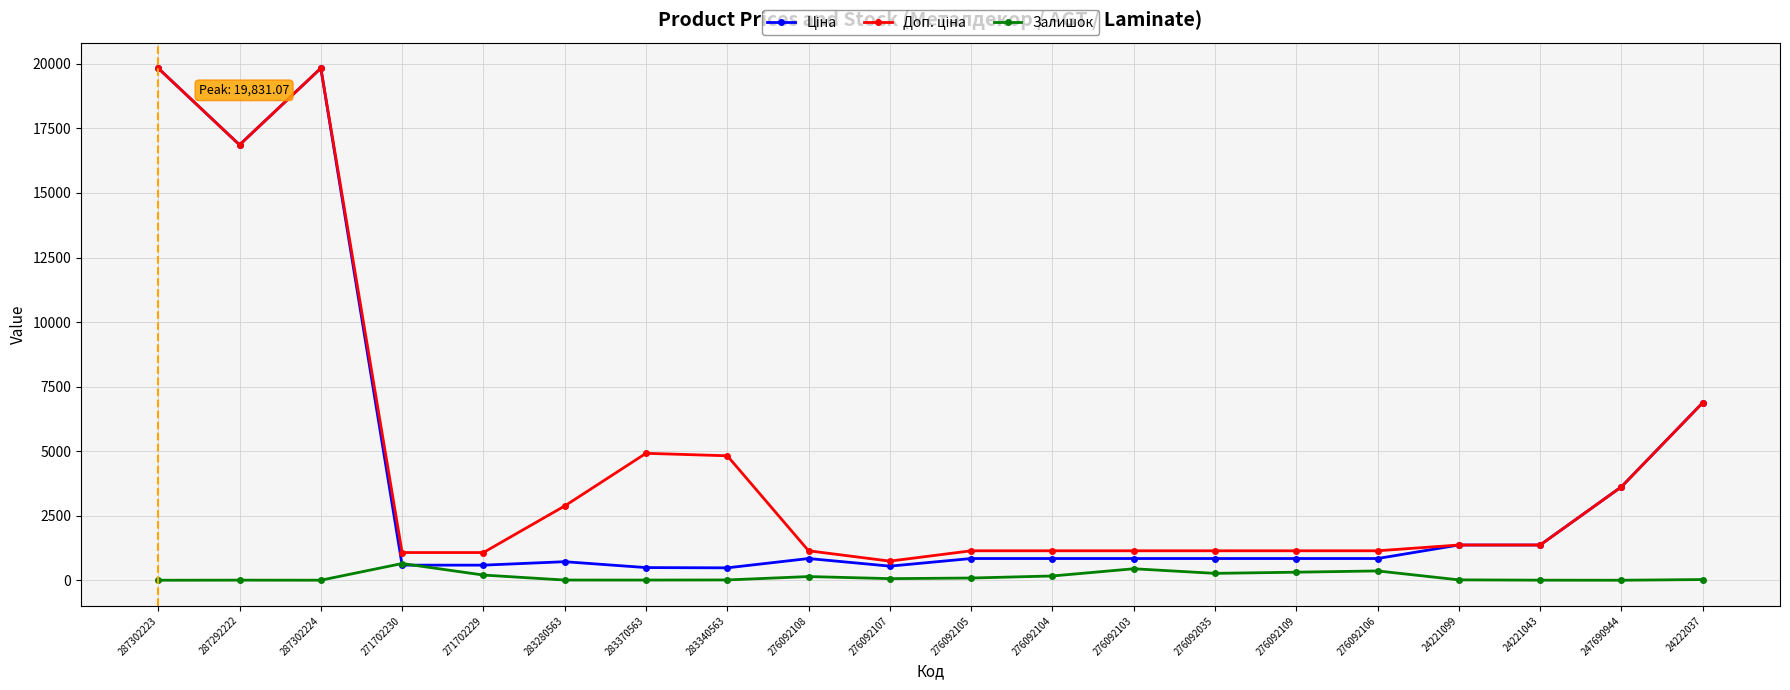

What is the average value of the Залишок series?

139.6